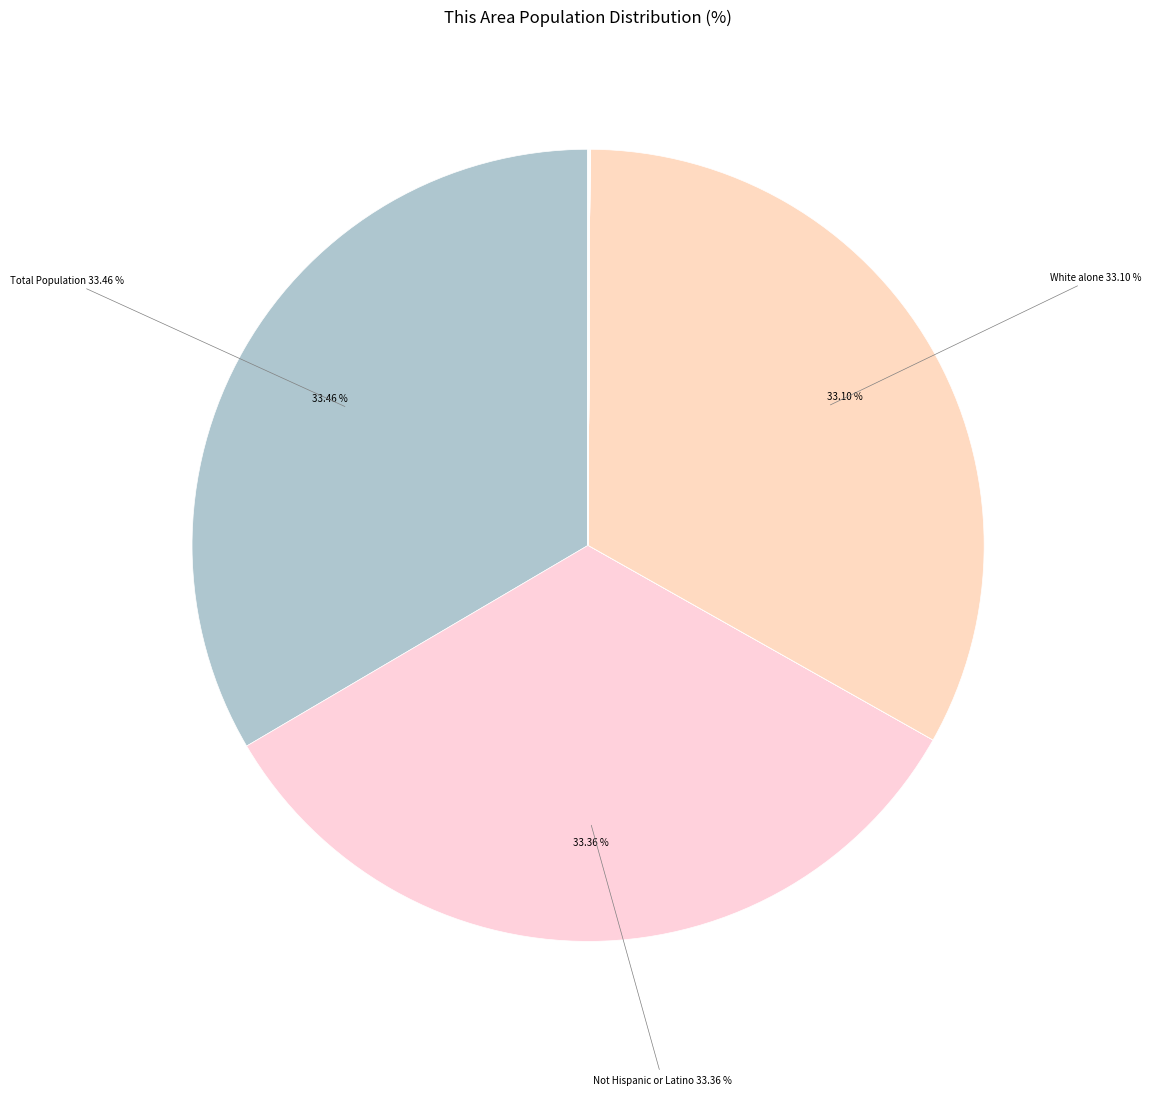

Count the number of slices in the pie.

20